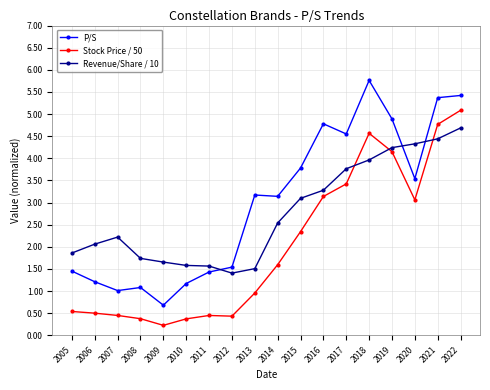

Rank the series by their average value, from highest to lowest.

P/S, Revenue/Share / 10, Stock Price / 50